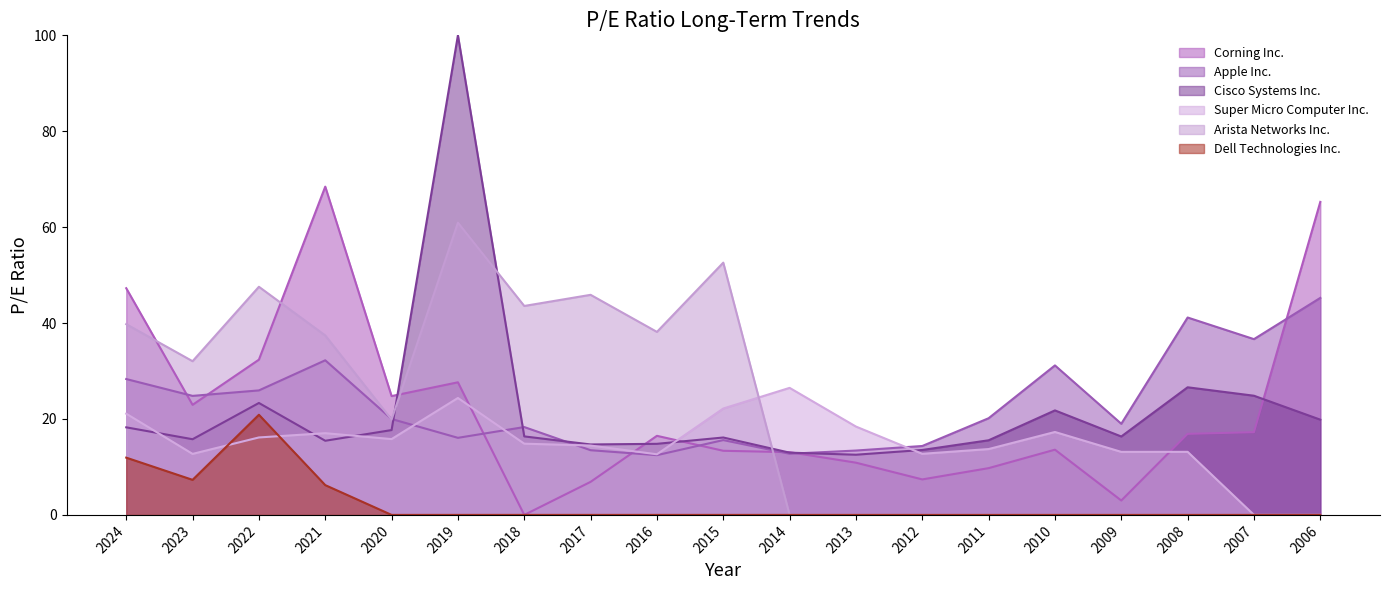

Which has a higher value, 2006 or 2013?

2006